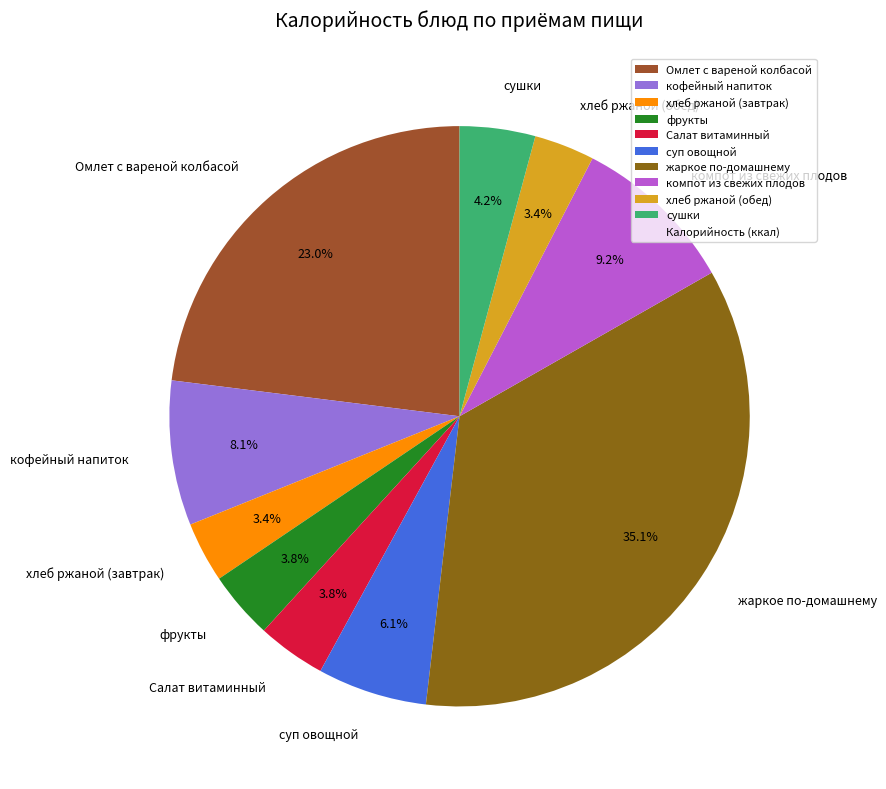

What is the largest slice in the pie chart?

жаркое по-домашнему